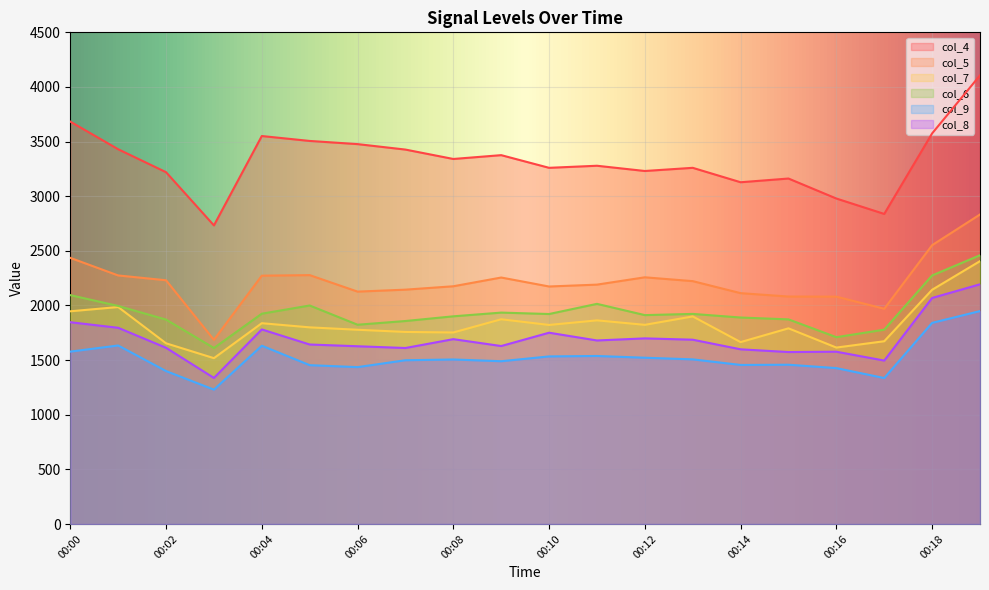

True or false: col_9 and col_8 cross at least once.

False